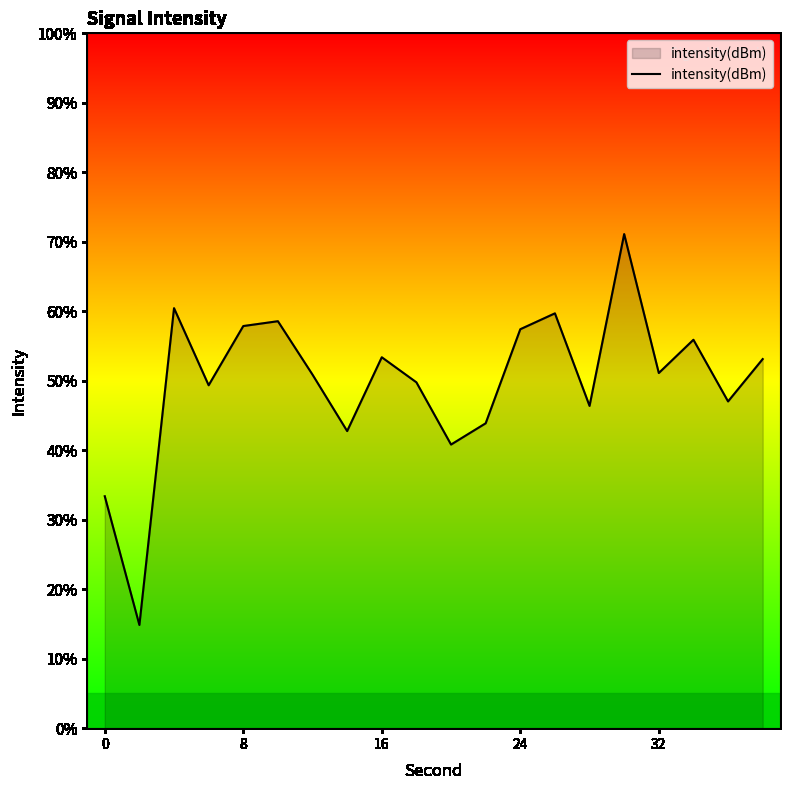

Does the chart display data point markers on the line(s)?

No